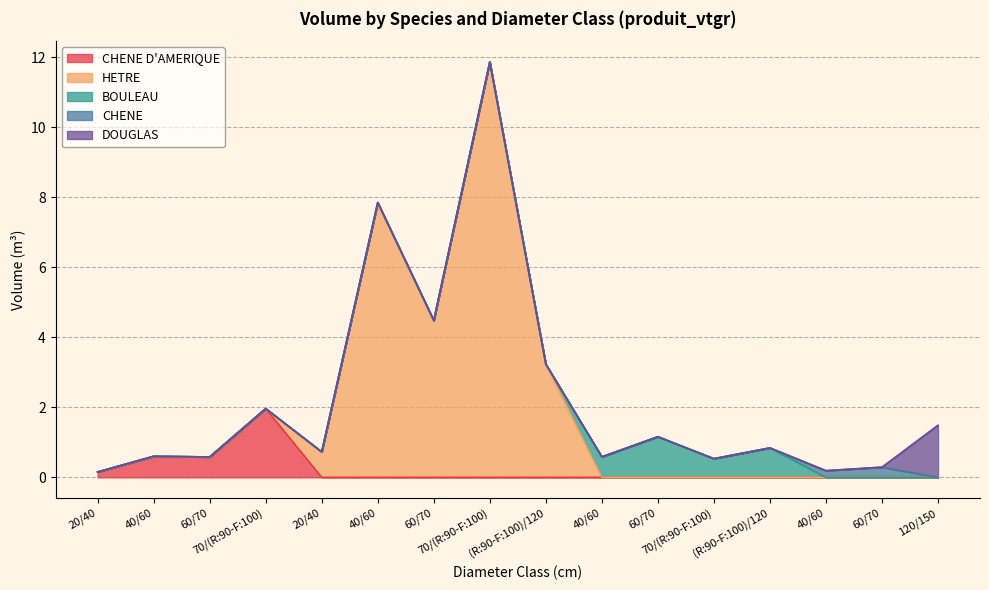

How many positive values does the CHENE series have?

2